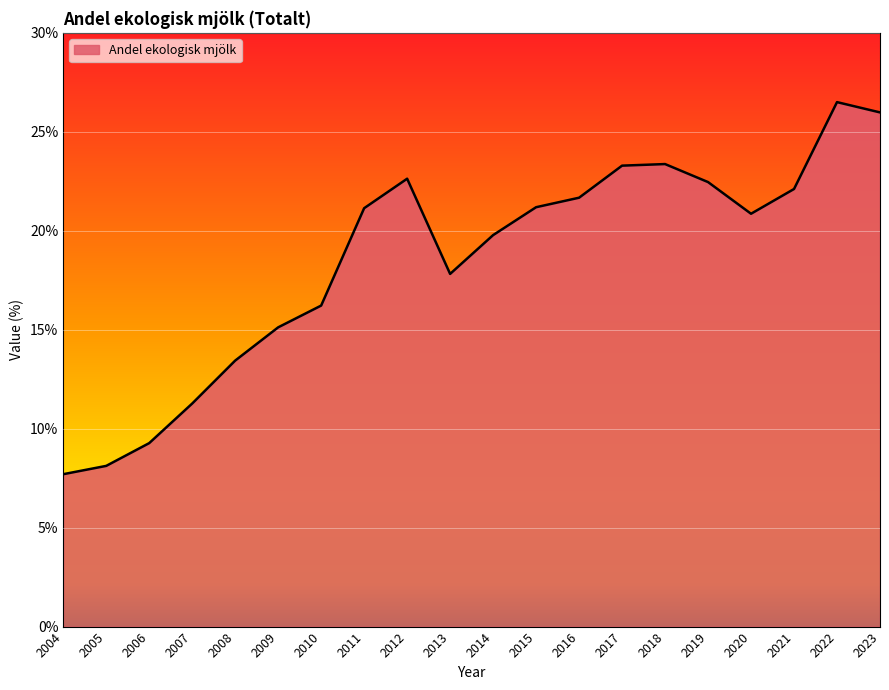

What is the sum of all values?

369.9